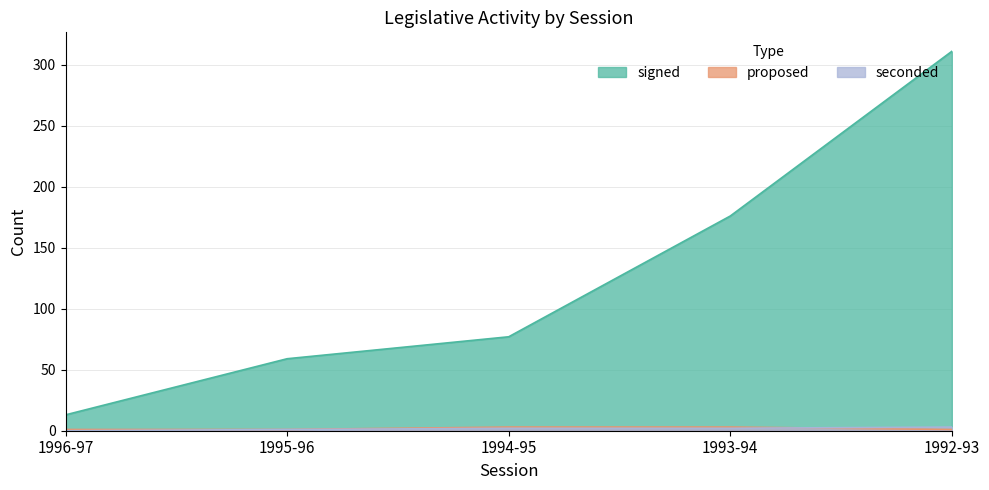

What is the sum of the proposed values at 1995-96 and 1993-94?

4